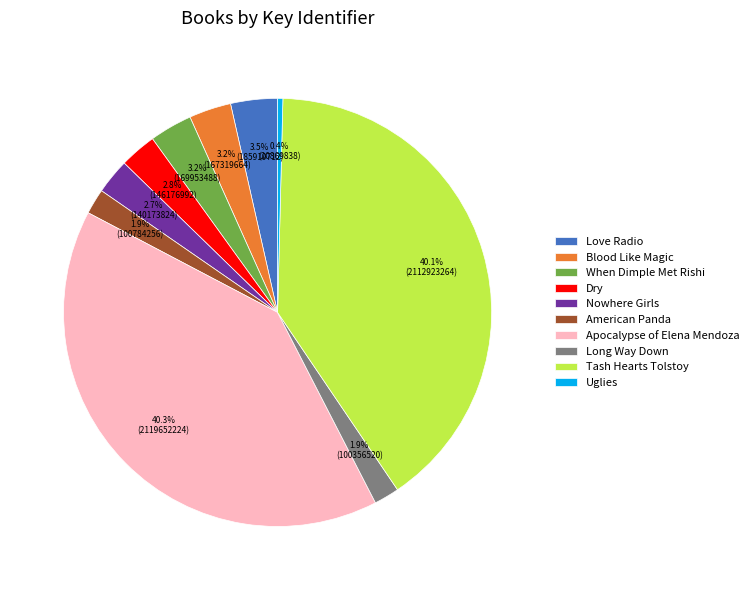

Does any single category account for the majority?

No